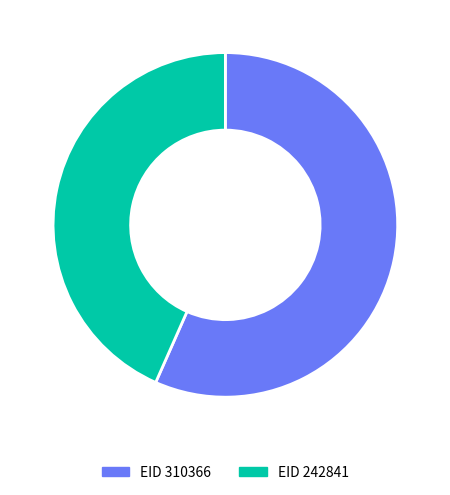

What is the smallest slice in the pie chart?

EID 242841